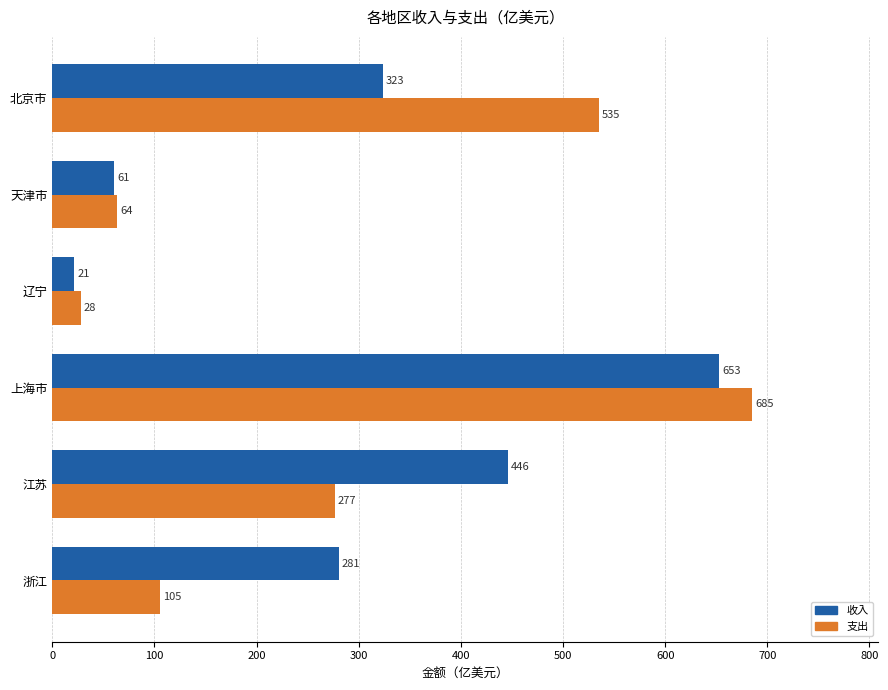

What is the spread (max minus min) of values at 北京市?

212.0